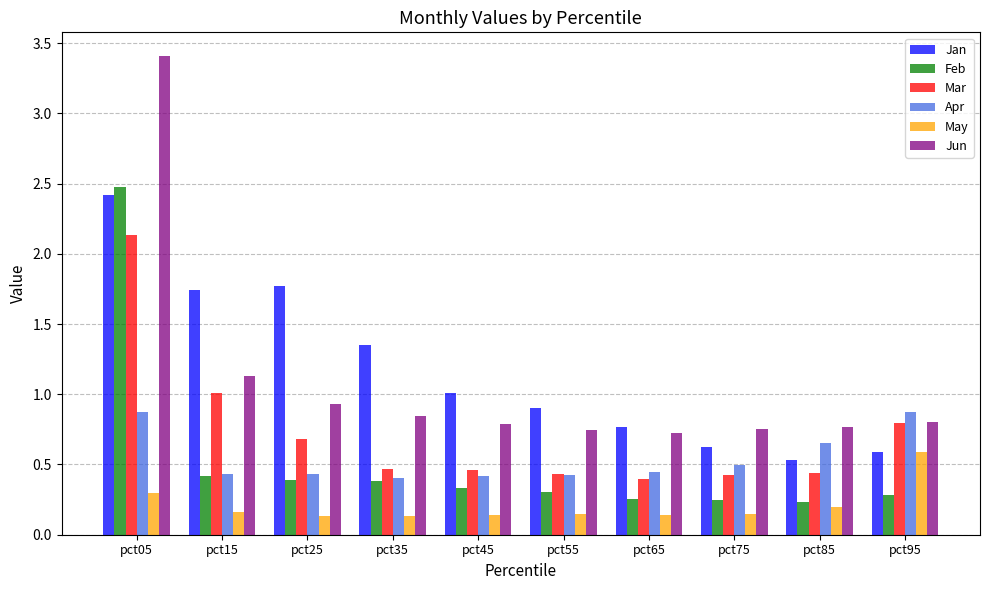

Where is Jan nearest to the value 1?

pct45